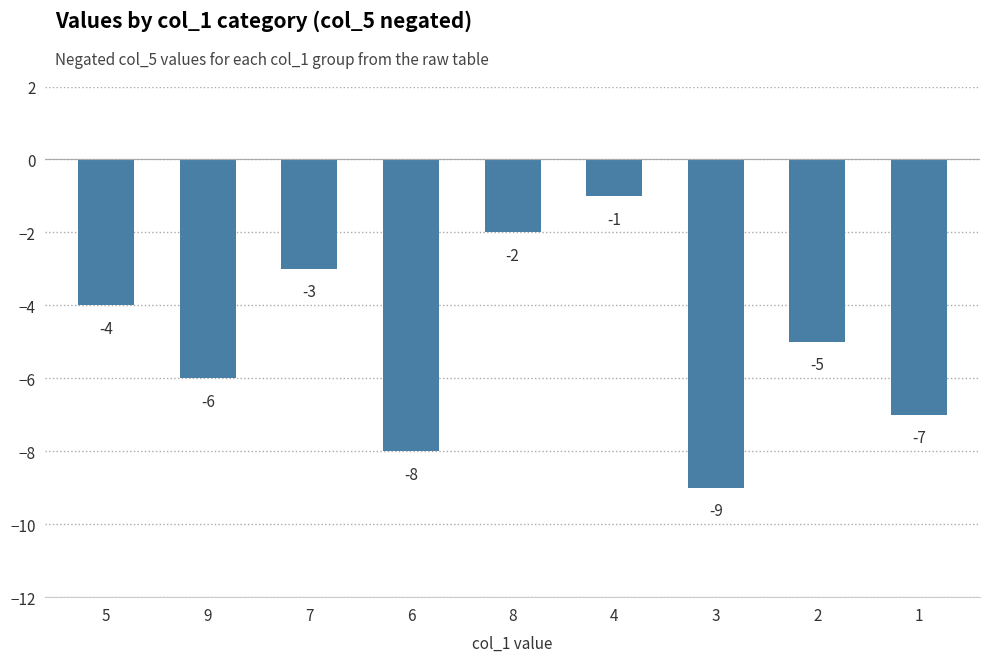

How many data points are less than -5?

4